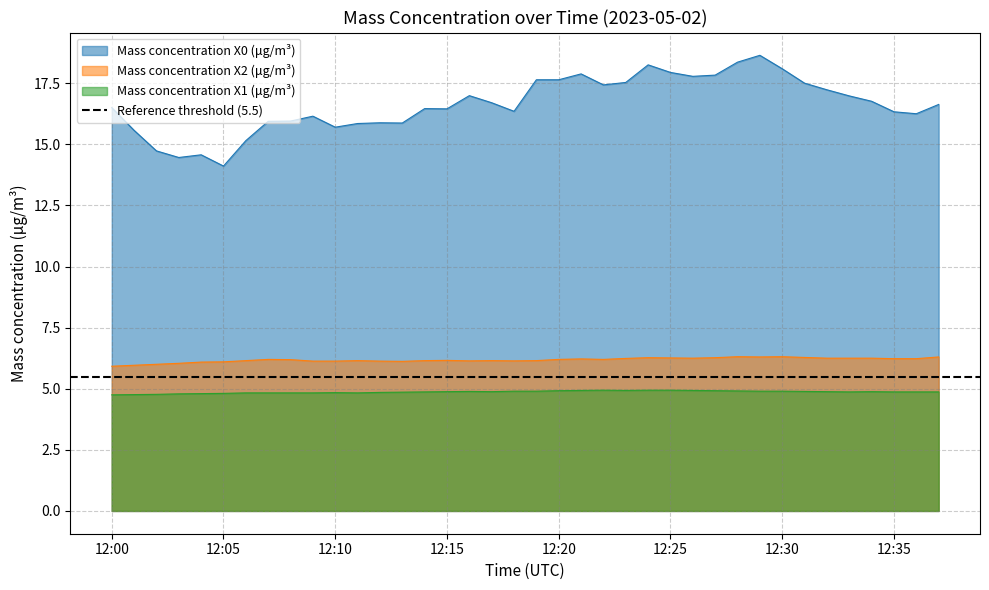

True or false: Mass concentration X1 (μg/m³) and Mass concentration X0 (μg/m³) intersect in this chart.

False